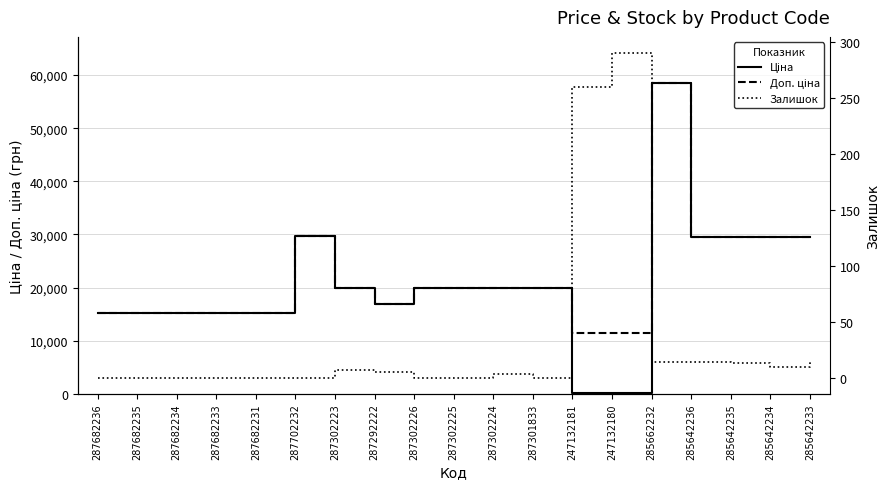

Which category has the lowest value across all series?

287682236